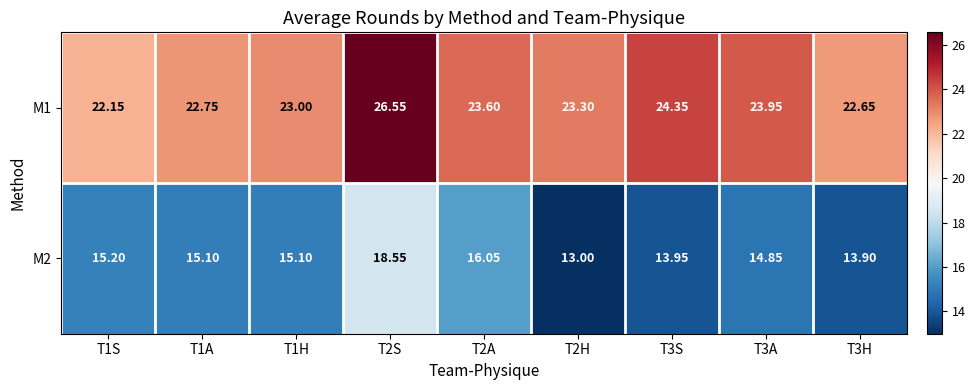

How many data points in M2 are less than 15?

4